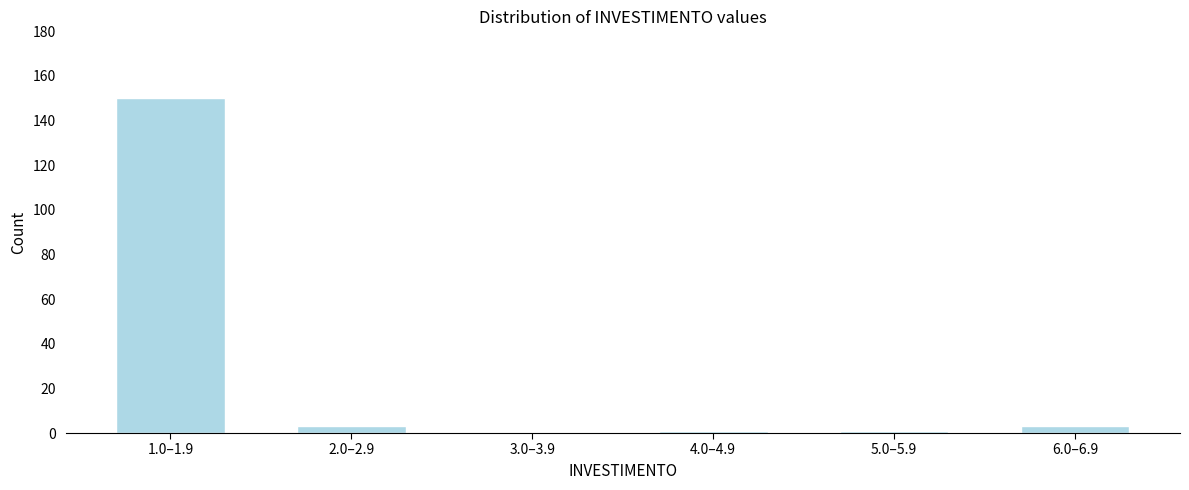

Reading right to left, what are all the values shown in this chart?

6.0–6.9=3	5.0–5.9=1	4.0–4.9=1	3.0–3.9=0	2.0–2.9=3	1.0–1.9=150